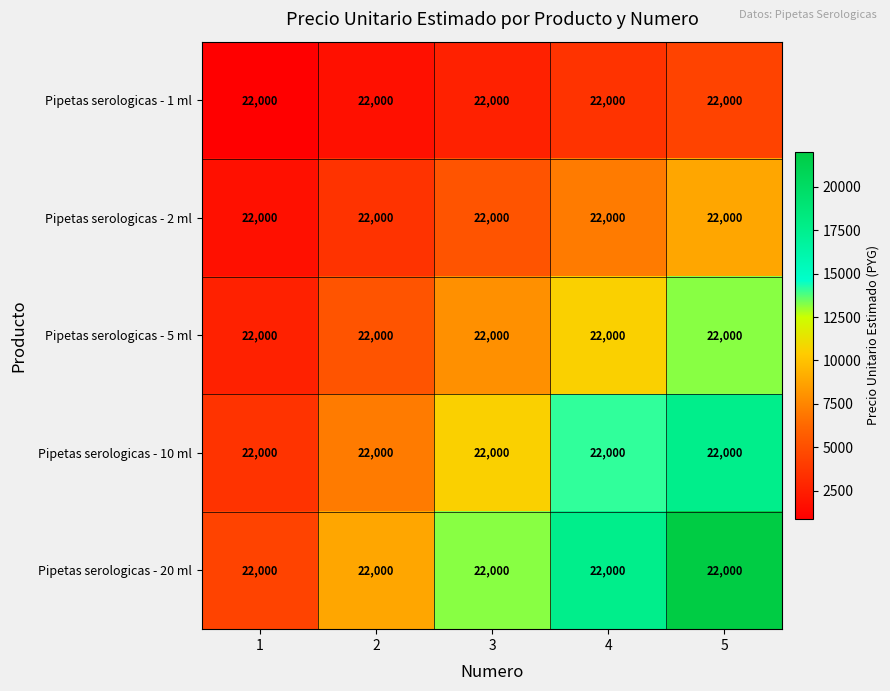

What is the total value across all series at 4?

52800